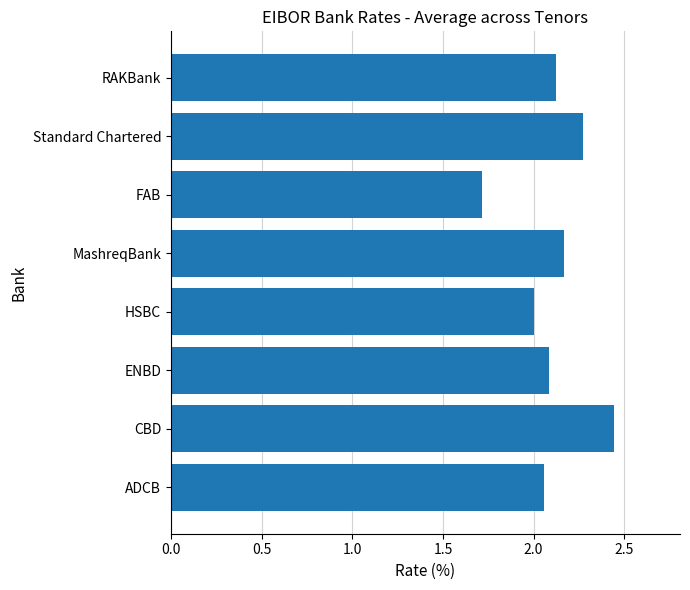

What is the difference between the second highest and second lowest values?

0.3